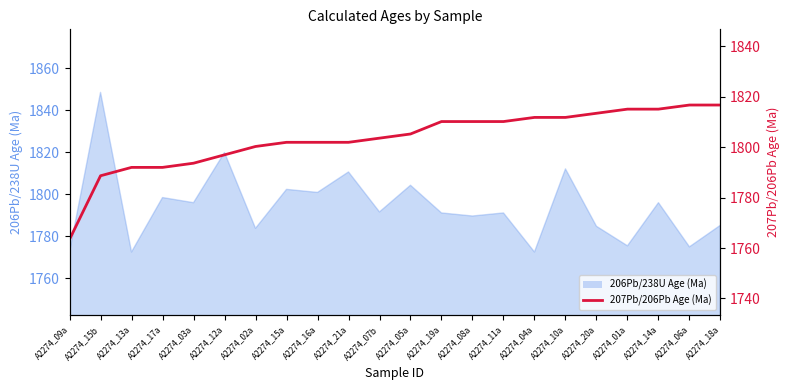

What position from the left is A2274_20a?

18